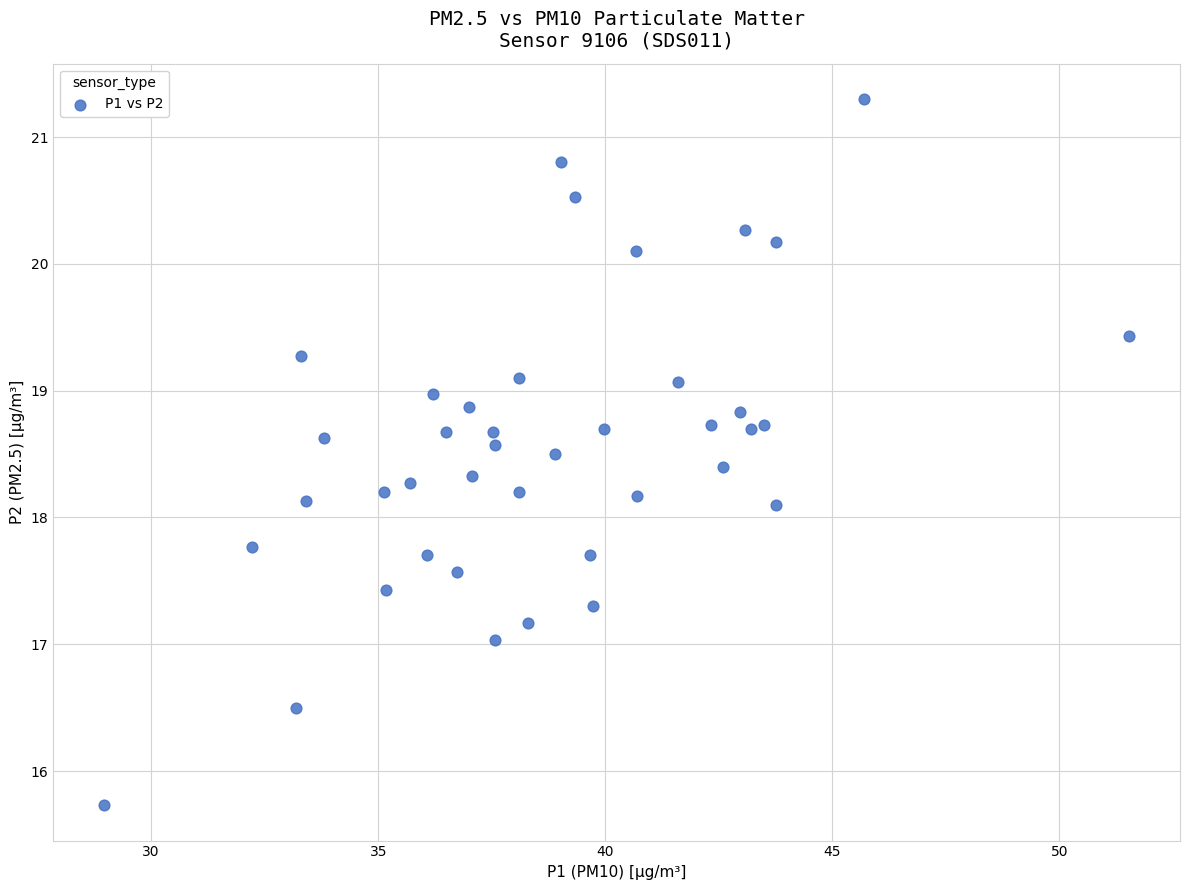

What is the range of Y values (max minus min)?

5.6